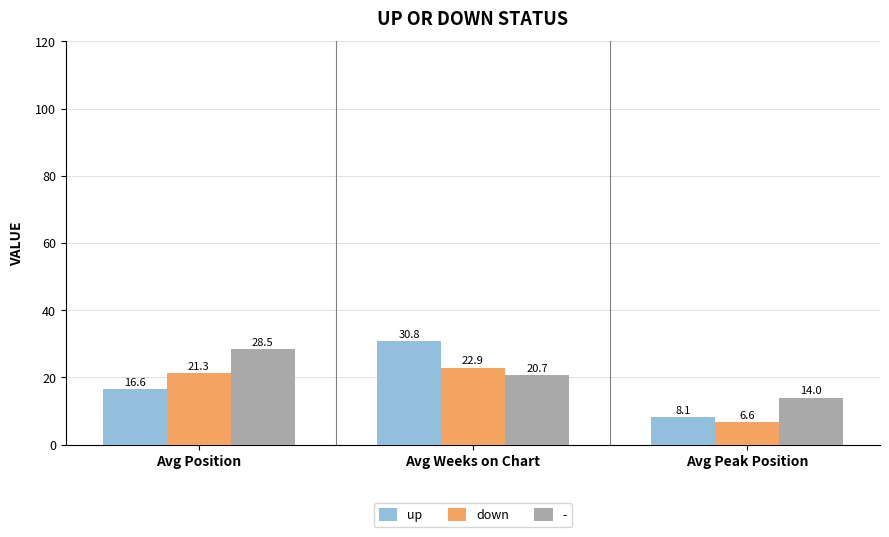

What position from the right is Avg Position?

3